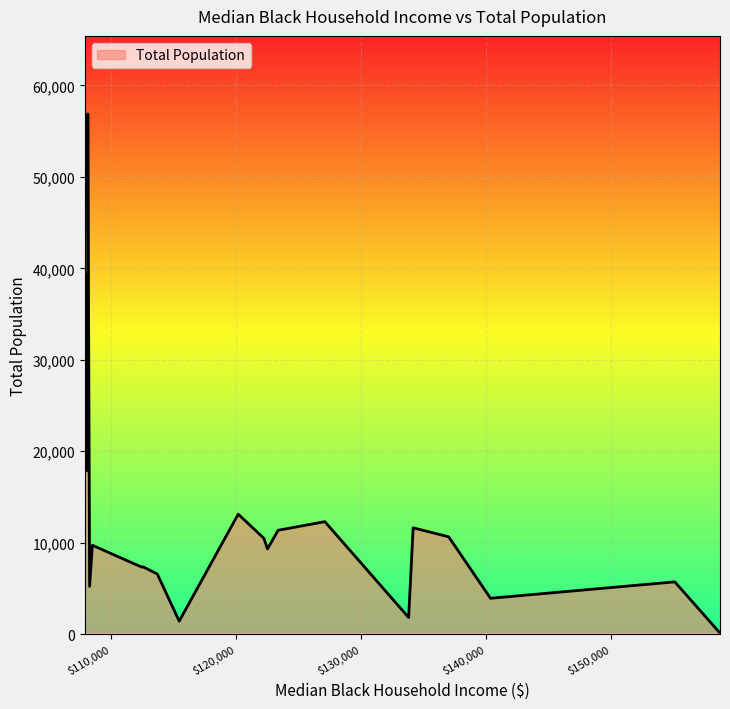

What is the greatest value displayed?

56885